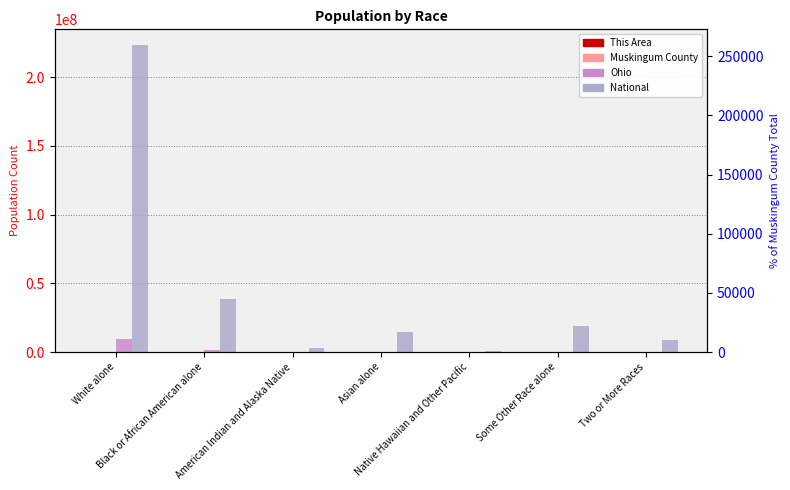

Reading right to left, extract all data points from this chart.

This Area: 42	0	0	1	0	6	1551
Muskingum County: 2110	199	15	287	187	3256	80020
Ohio: 237765	130030	4066	192233	25292	1407681	9539437
National: 9009073	19107368	540013	14674252	2932248	38929319	223553265